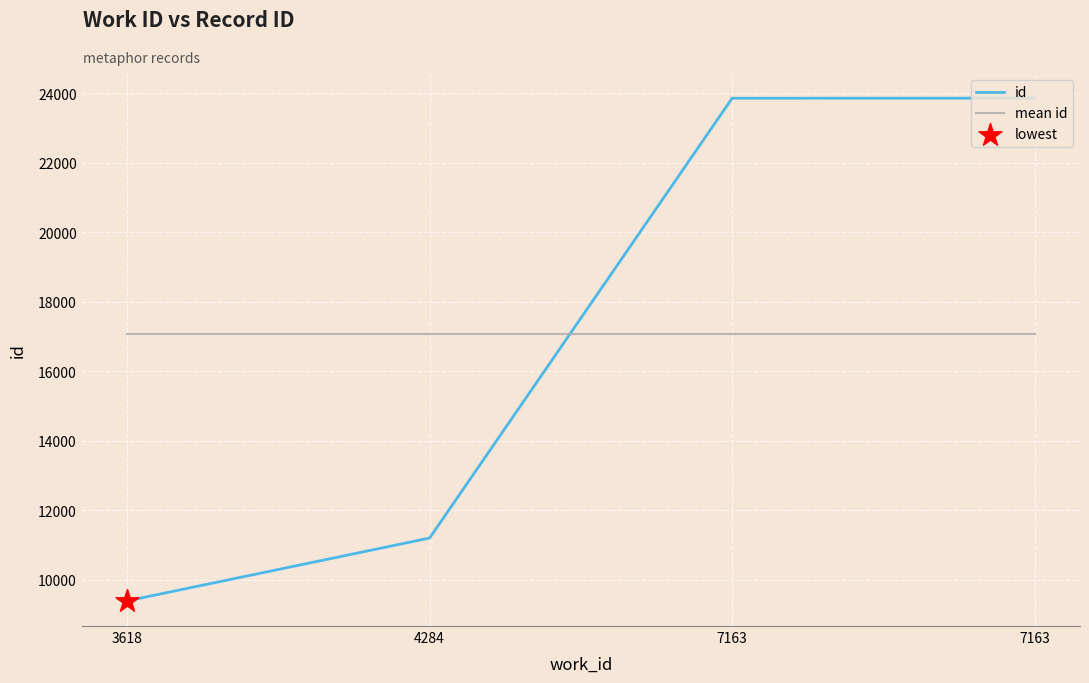

How many values in the id series are below 23860?

2